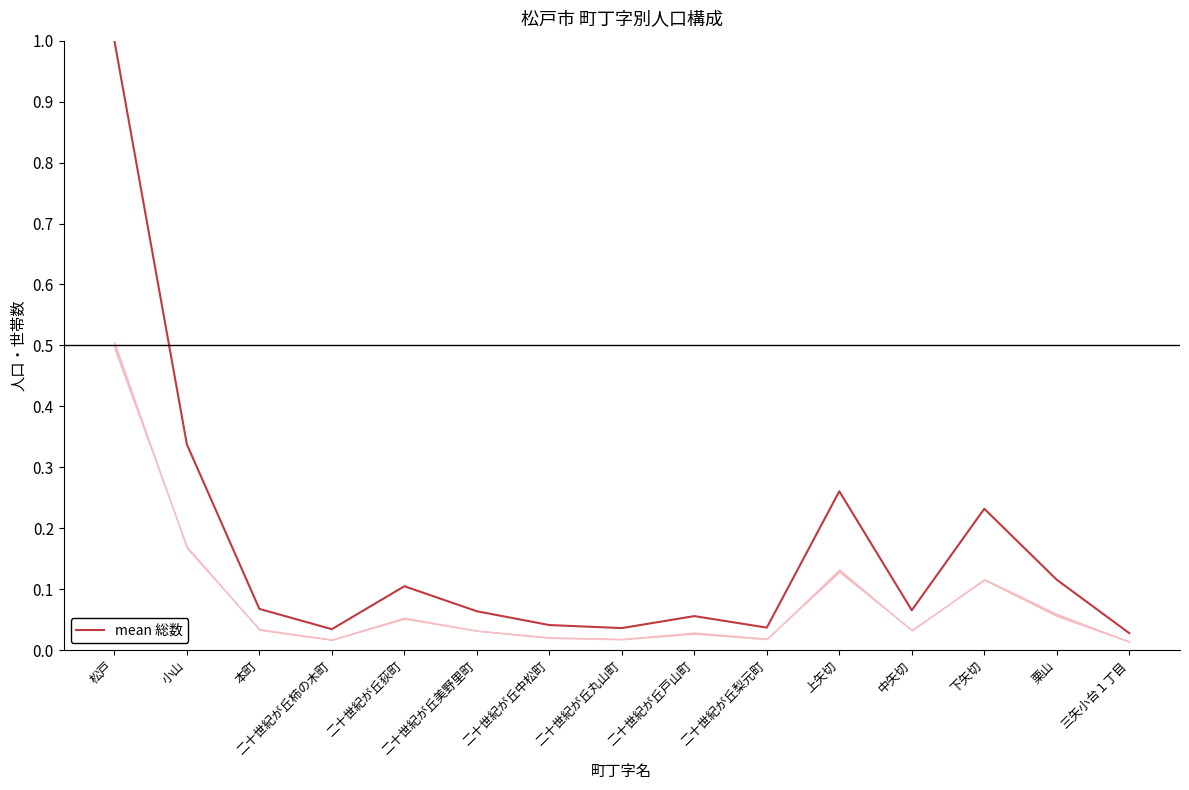

The chart shows a value of 0.1 at 二十世紀が丘梨元町. True or false?

False